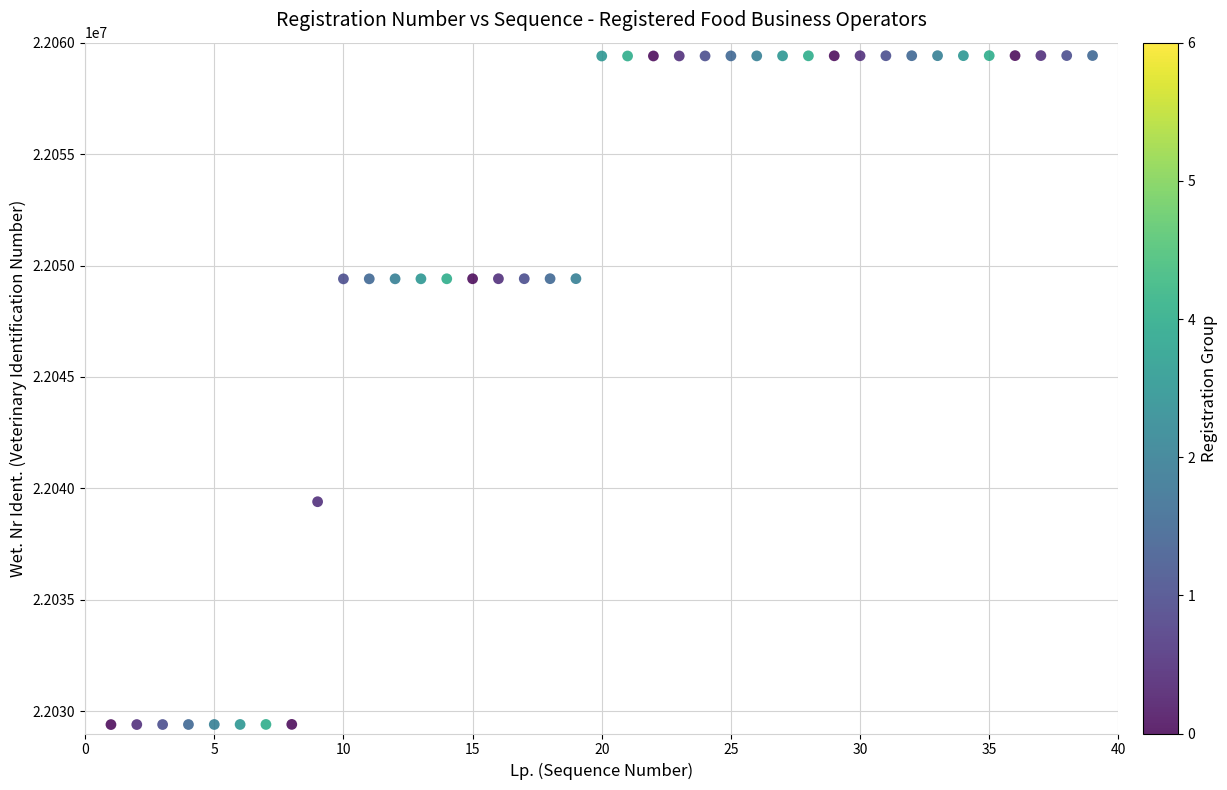

What is the range of X values (max minus min)?

38